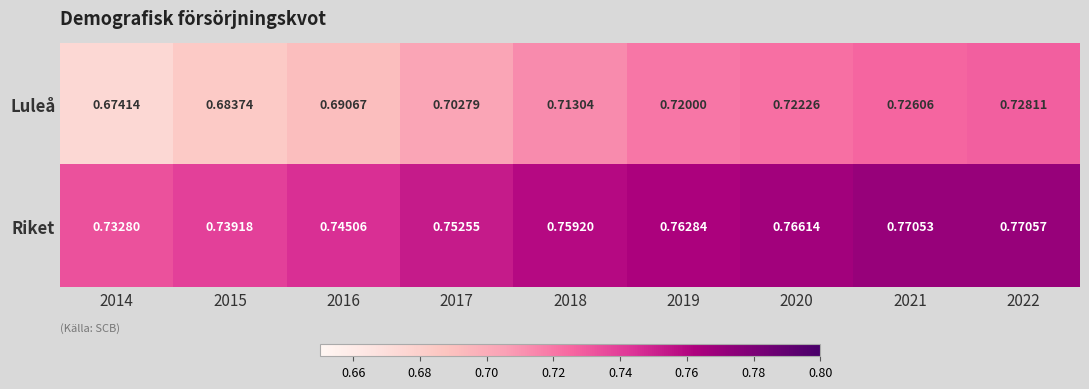

Rank the series at 2019 from highest to lowest value.

Riket, Luleå